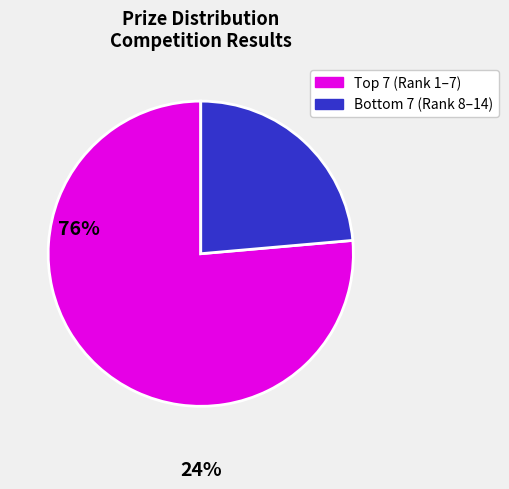

Is there any slice that represents more than half of the pie?

Yes